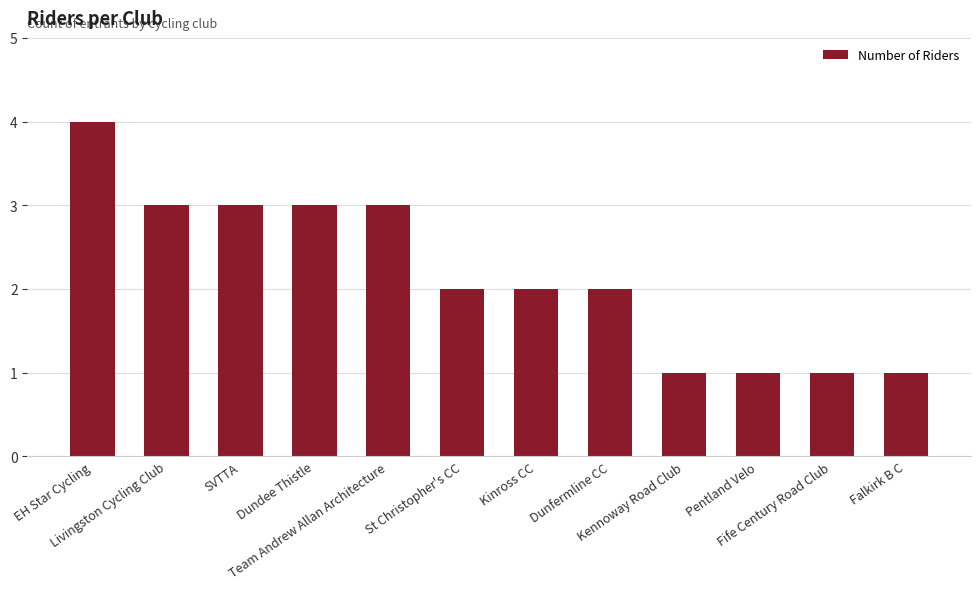

What is the greatest value displayed?

4